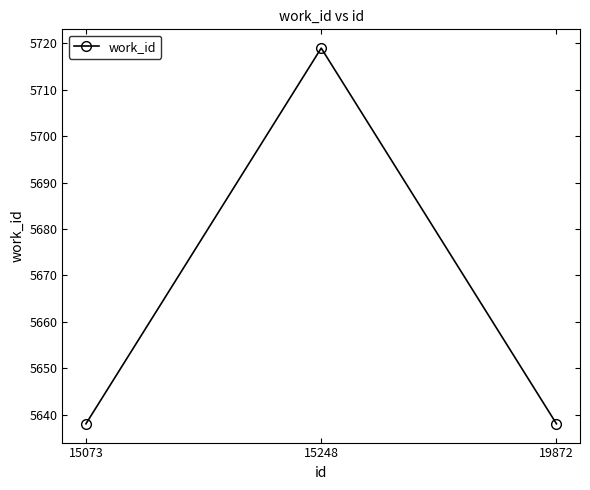

Does the chart have visible grid lines?

No